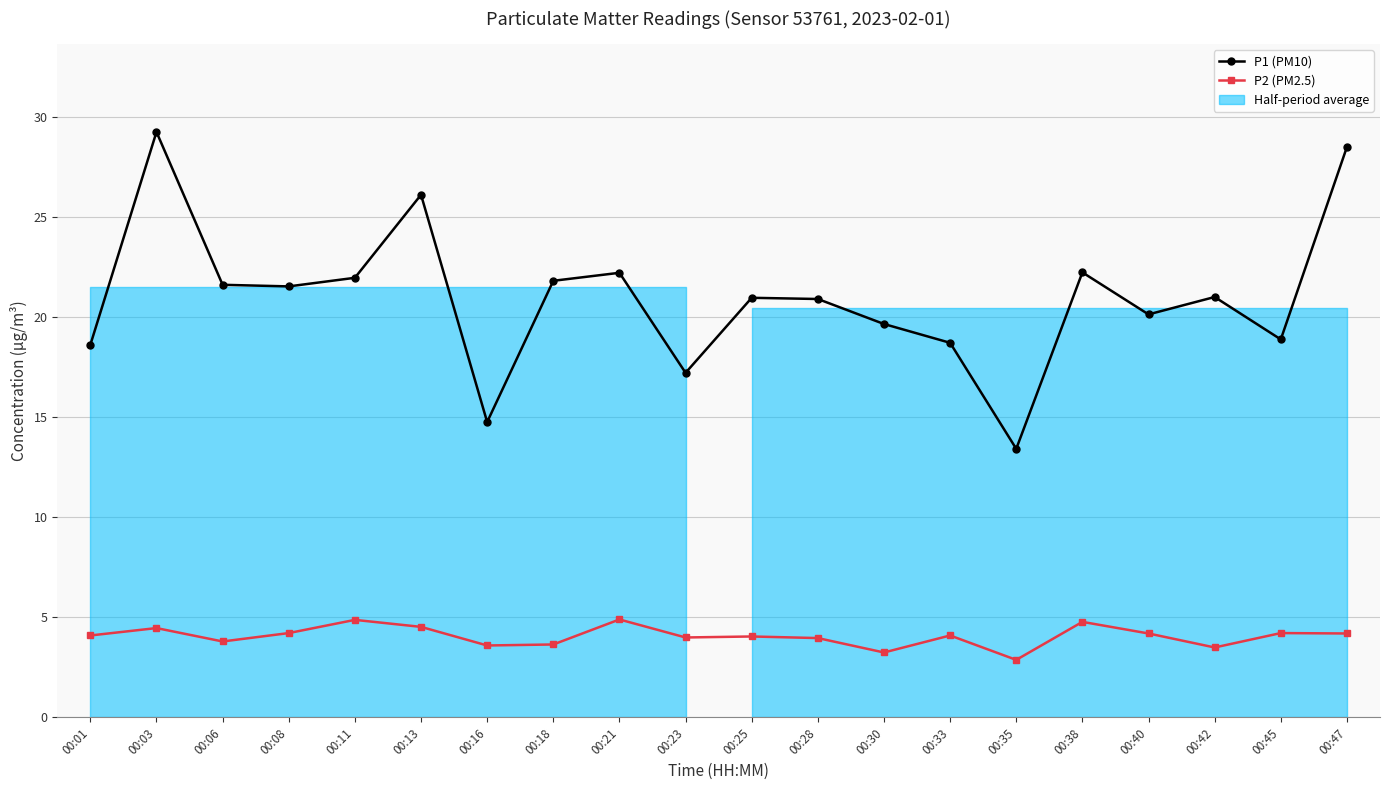

Rank the series at 00:06 from lowest to highest value.

P2 (PM2.5), P1 (PM10)